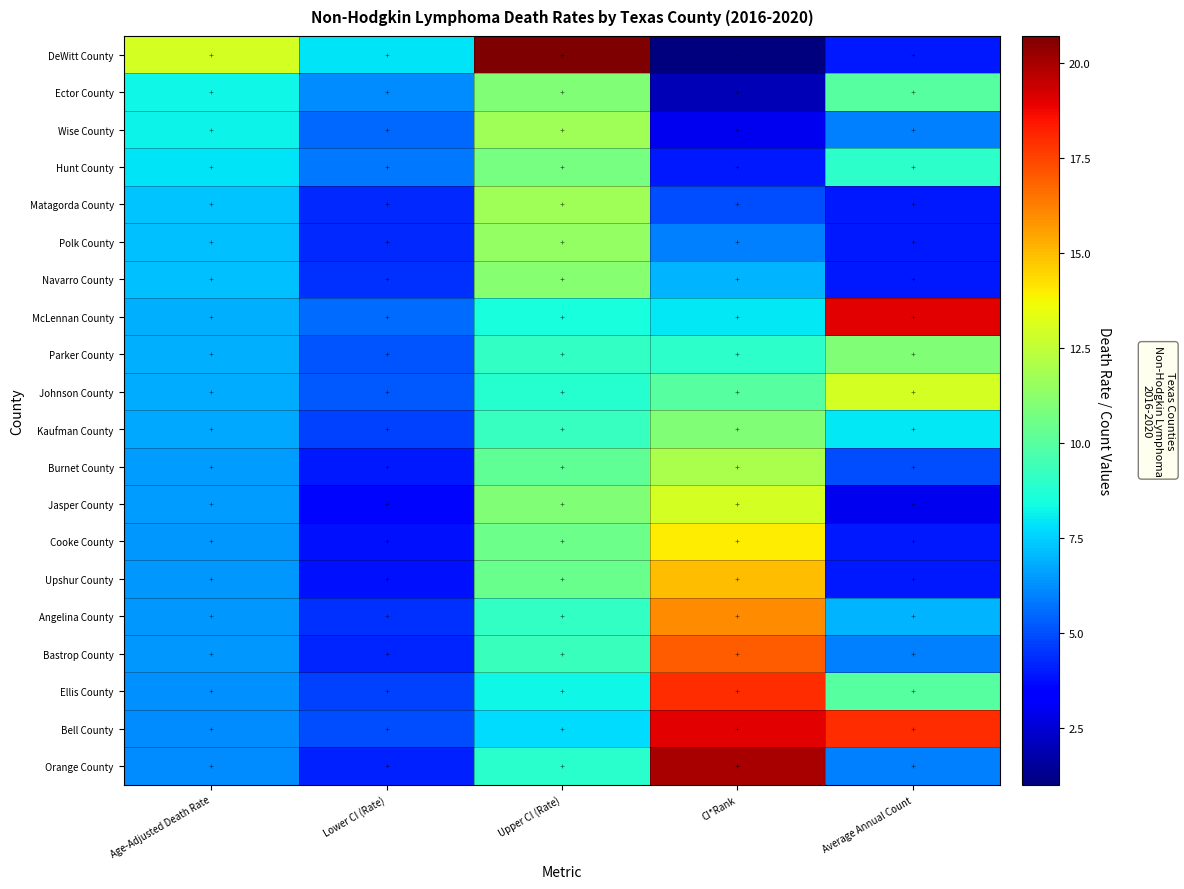

What is the minimum value shown in the chart?

1.0